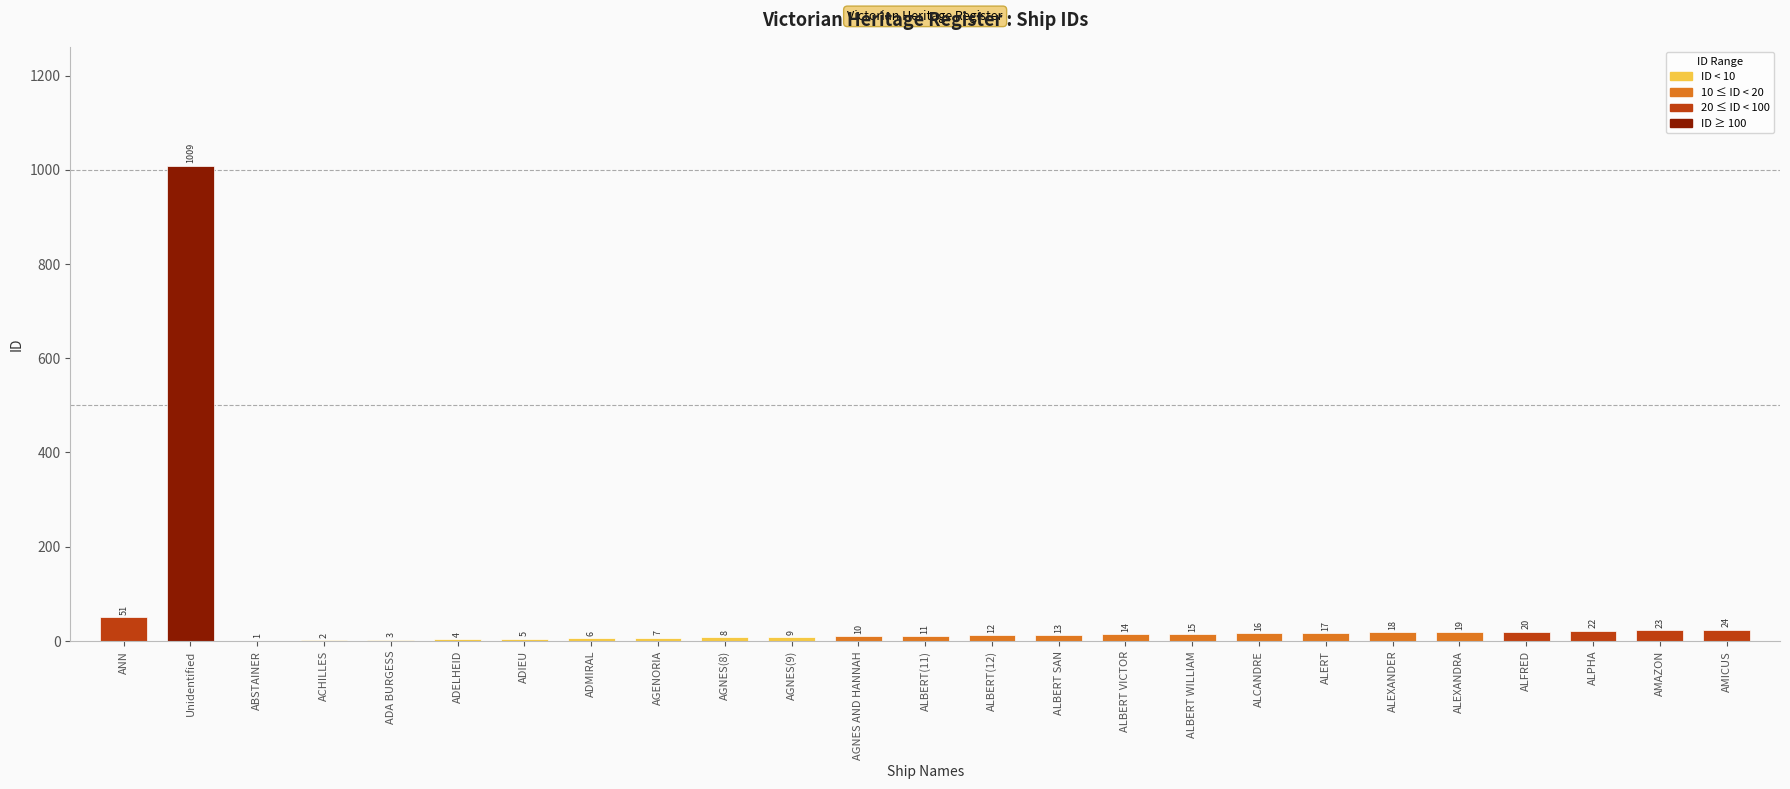

Which category has the highest value across all series?

Unidentified